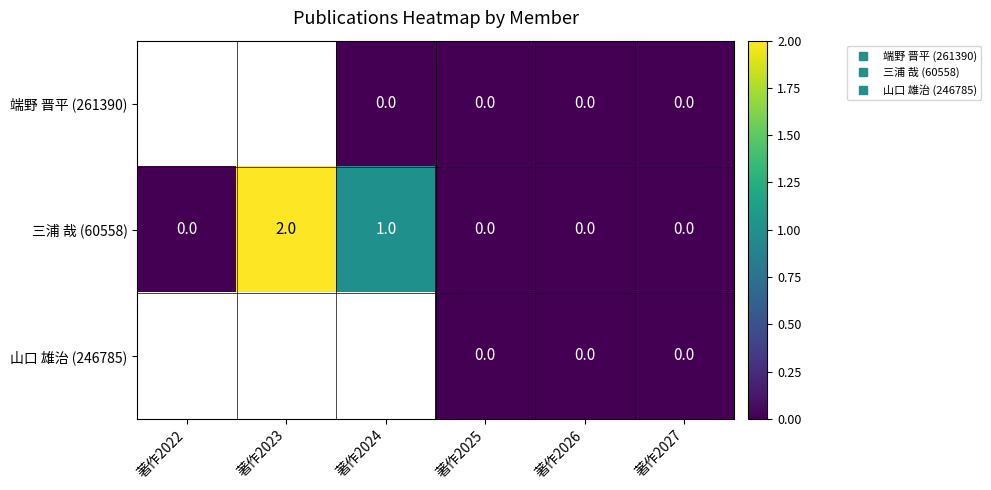

What is the sum of the 三浦 哉 (60558) values at 著作2023 and 著作2026?

2.0